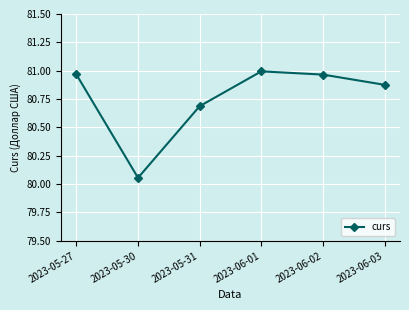

At which category does the data reach its first local peak?

2023-06-01